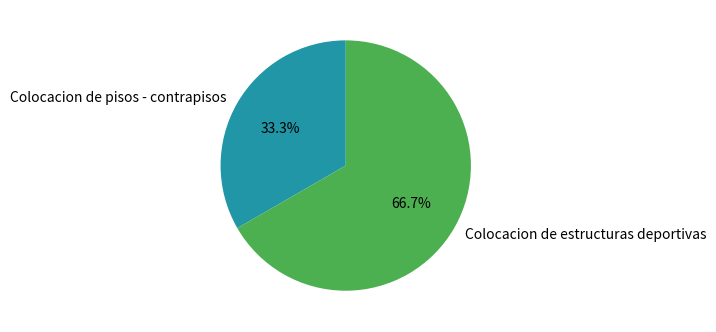

To the nearest percent, what is the combined percentage of Colocacion de estructuras deportivas and Colocacion de pisos - contrapisos?

100%